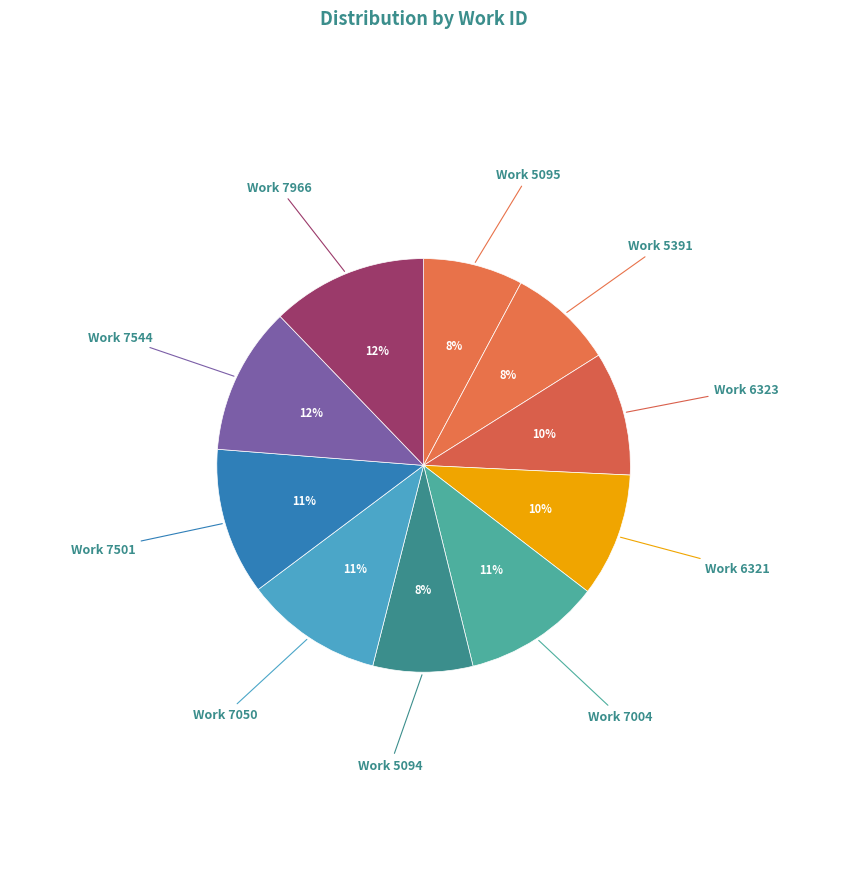

How many slices are in this pie chart?

10